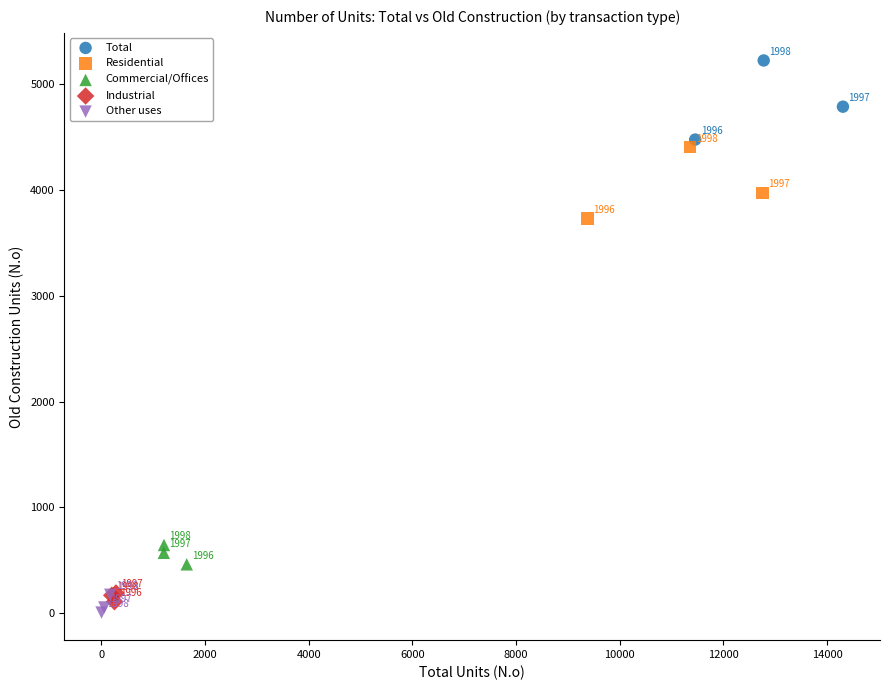

What are all the series names shown in the legend?

Total, Residential, Commercial/Offices, Industrial, Other uses